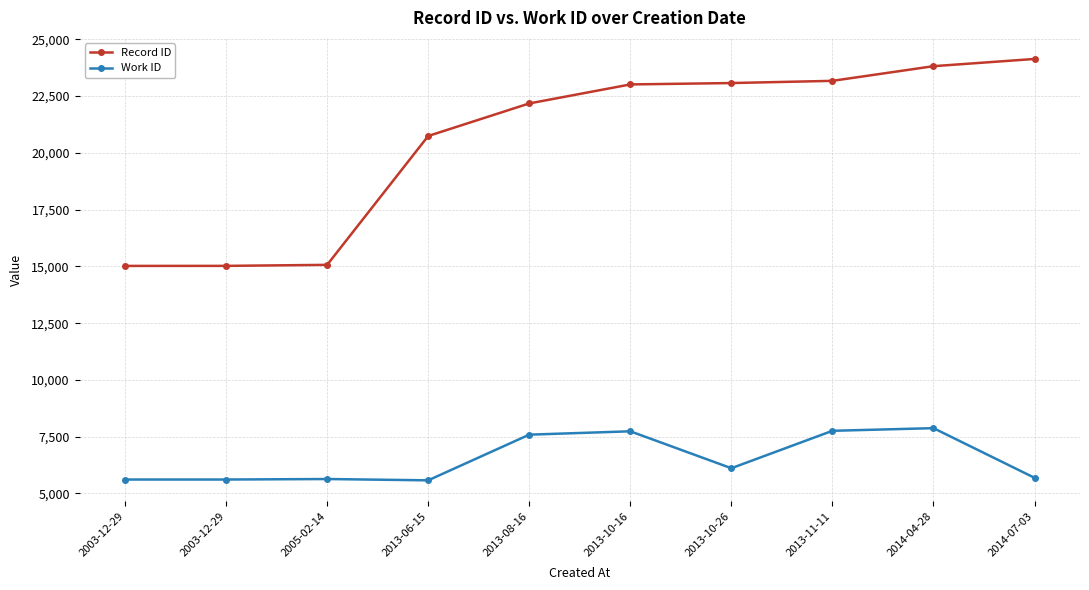

True or false: Record ID and Work ID cross at least once.

False